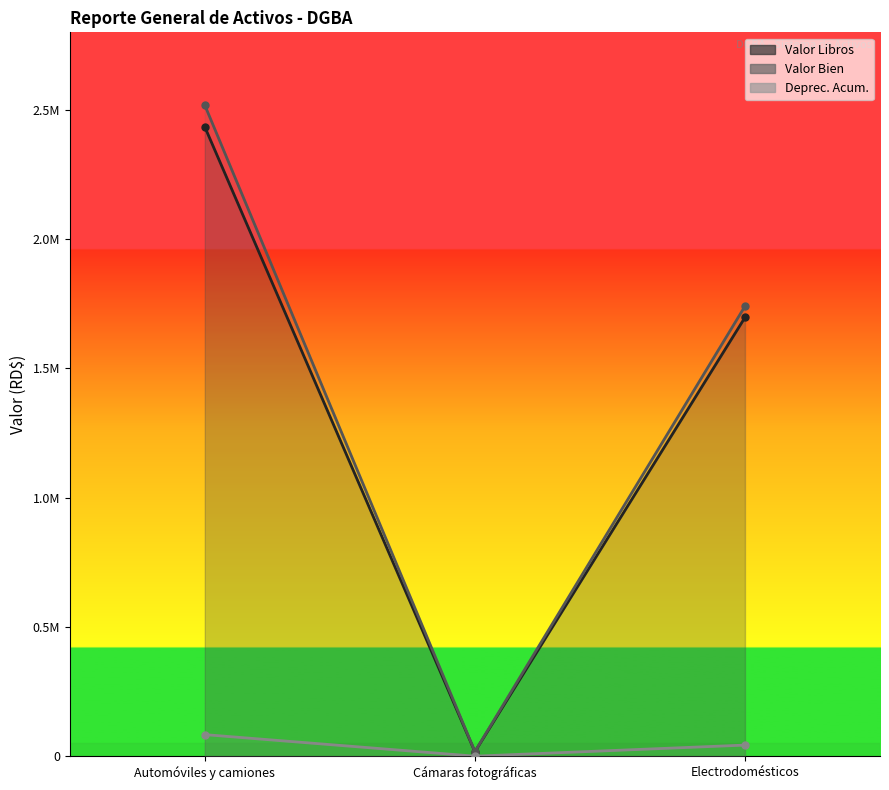

At which label is Valor Bien closest to 1268227?

Electrodomésticos